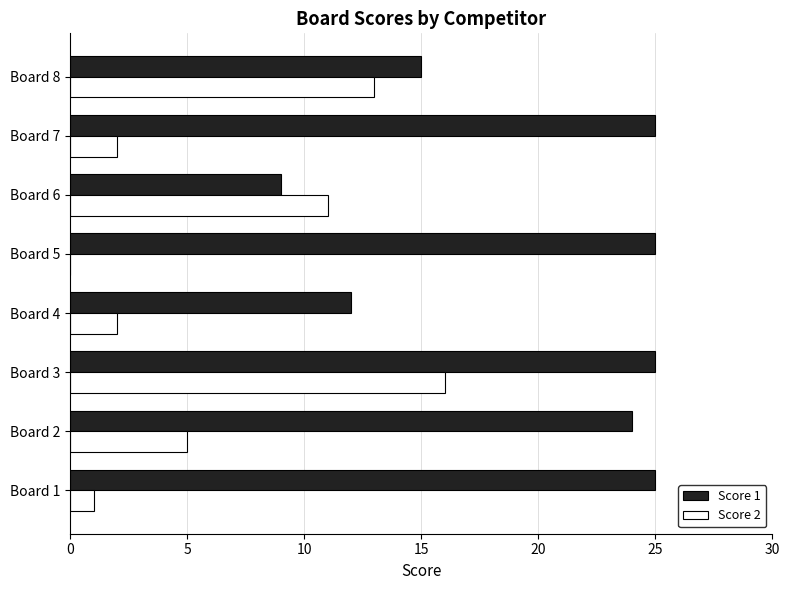

Which series has the largest total across all categories?

Score 1